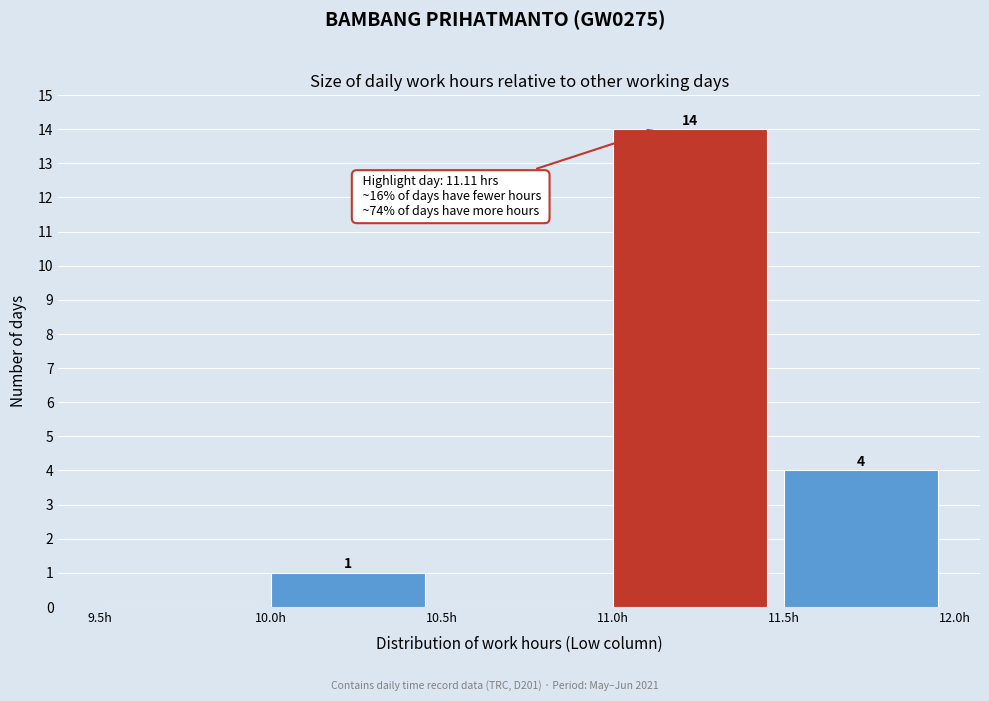

Which range on the x-axis has the tallest bar?

11.0 to 11.5